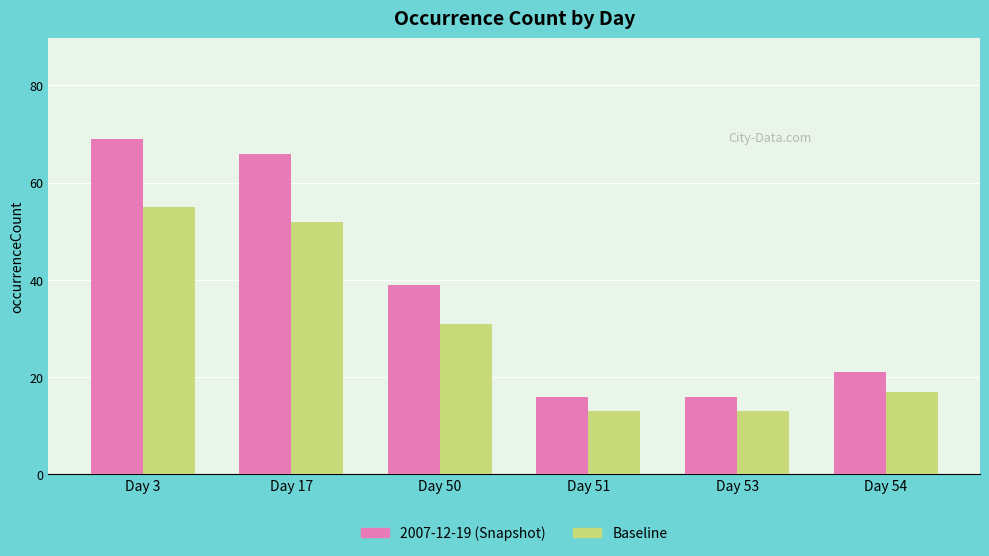

How many bars are there in total?

12